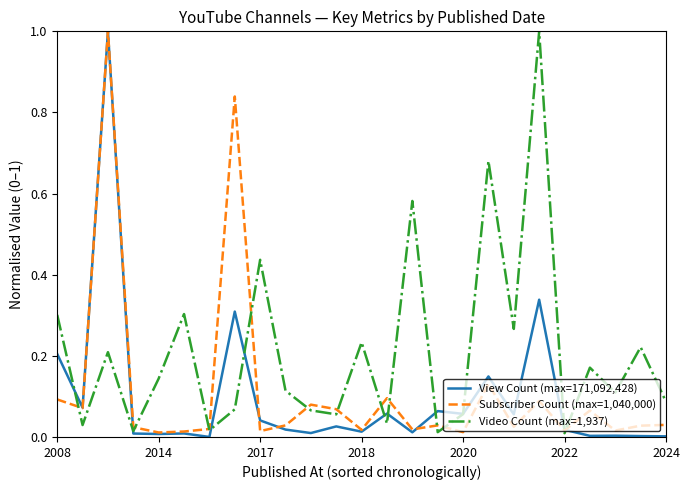

Which series has the largest total across all categories?

Video Count (max=1,937)